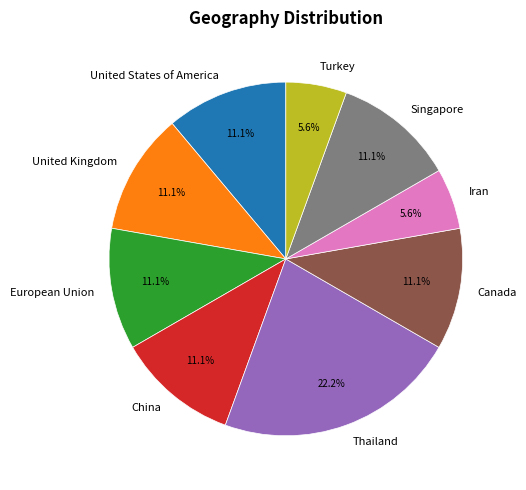

Is United Kingdom the majority of the pie?

No